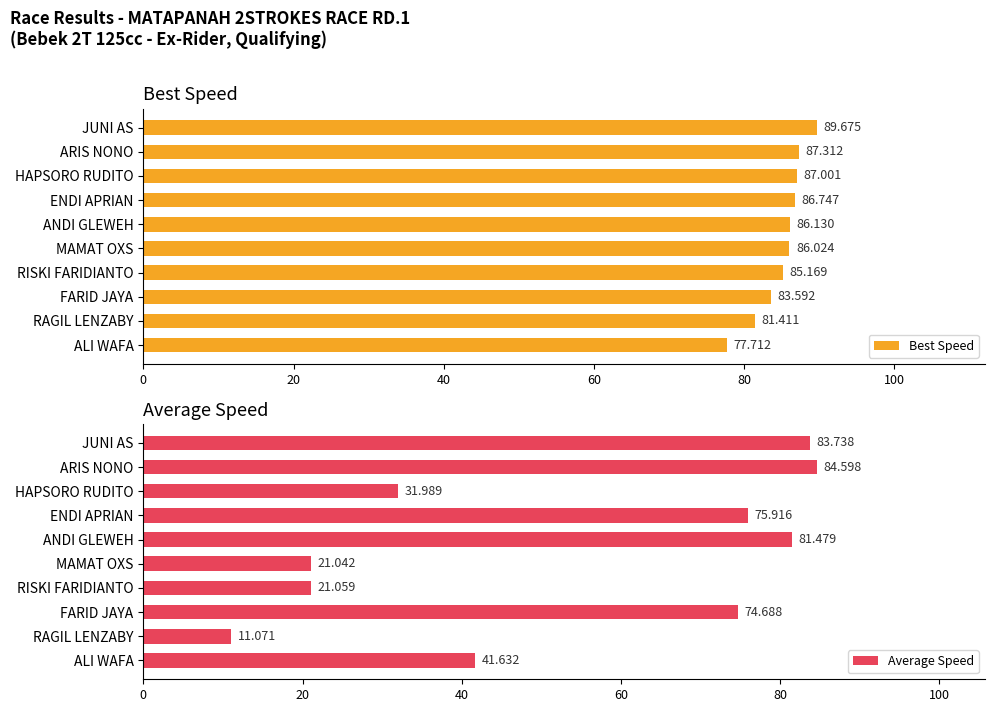

At which label is Best Speed closest to 83?

FARID JAYA